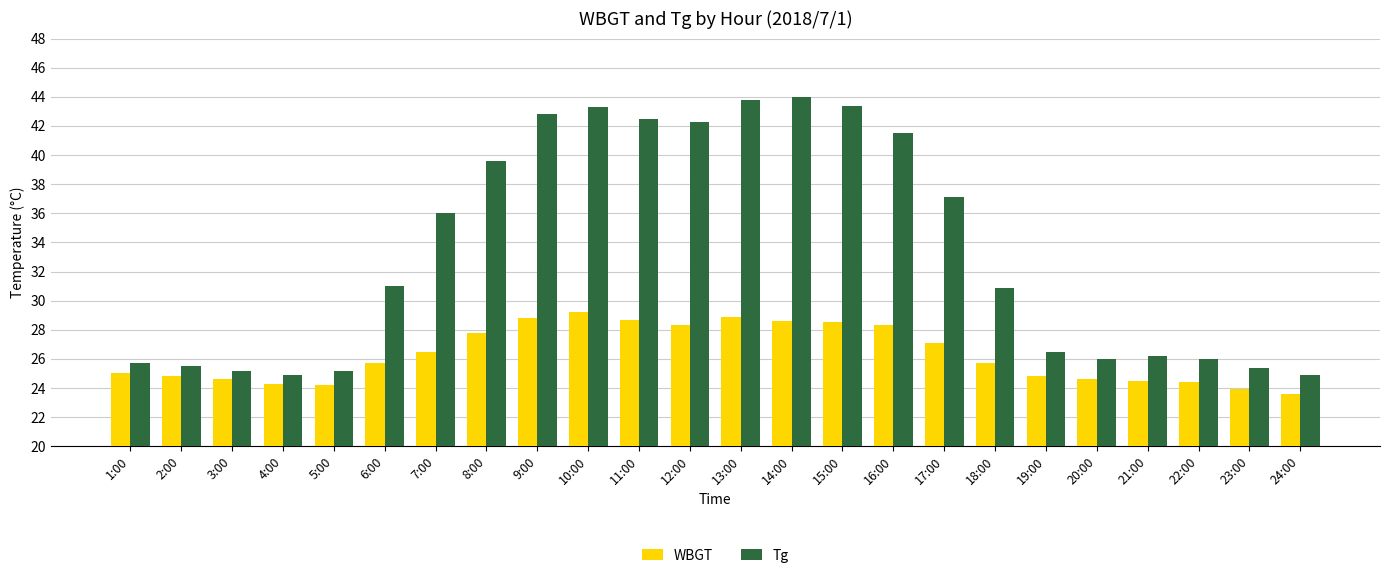

At how many categories does at least one series exceed 27?

13